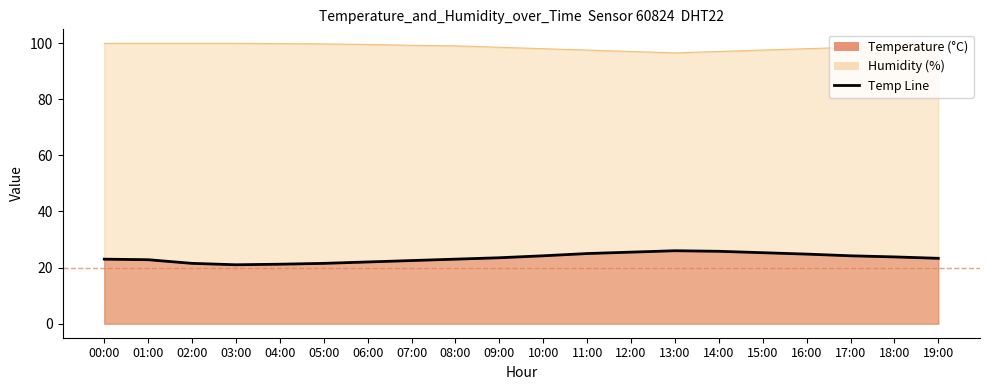

Rank the categories by value from highest to lowest.

13:00, 14:00, 12:00, 15:00, 11:00, 16:00, 10:00, 17:00, 18:00, 09:00, 19:00, 00:00, 08:00, 01:00, 07:00, 06:00, 02:00, 05:00, 04:00, 03:00